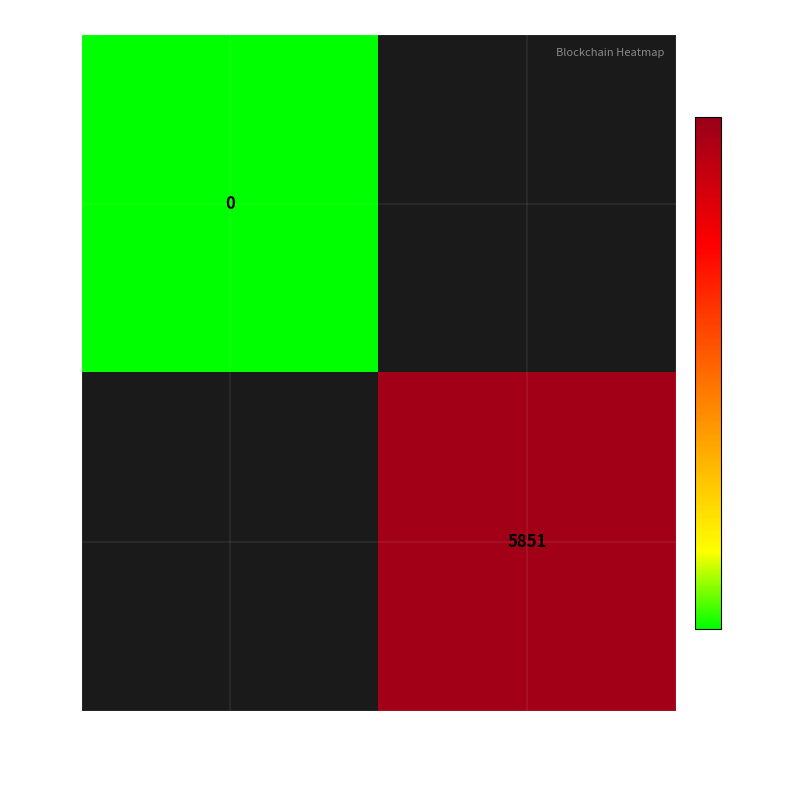

True or false: 268215 has a value of 8470 at 3NK9jJqKXY5G….

False